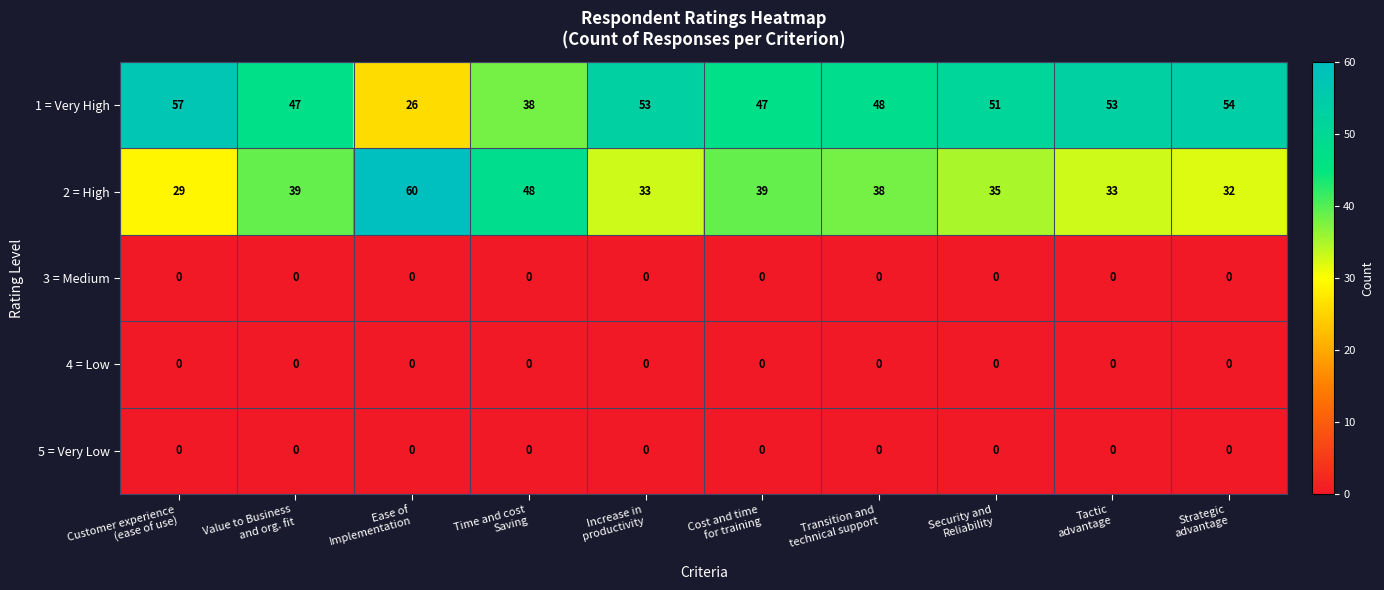

Which series has the largest total across all categories?

1 = Very High